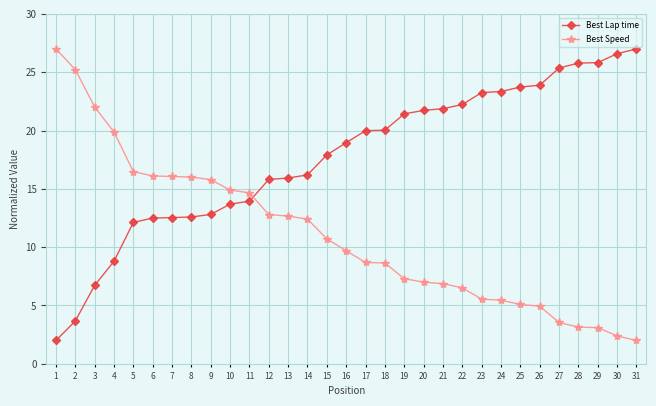

The value of Best Lap time at 18 is 33.2. True or false?

False